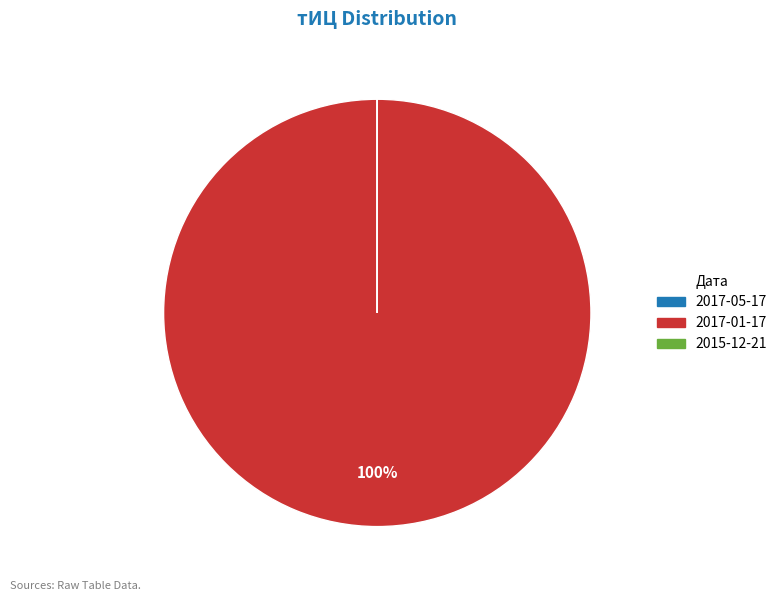

What percentage is the 2017-01-17 slice, to the nearest percent?

100%